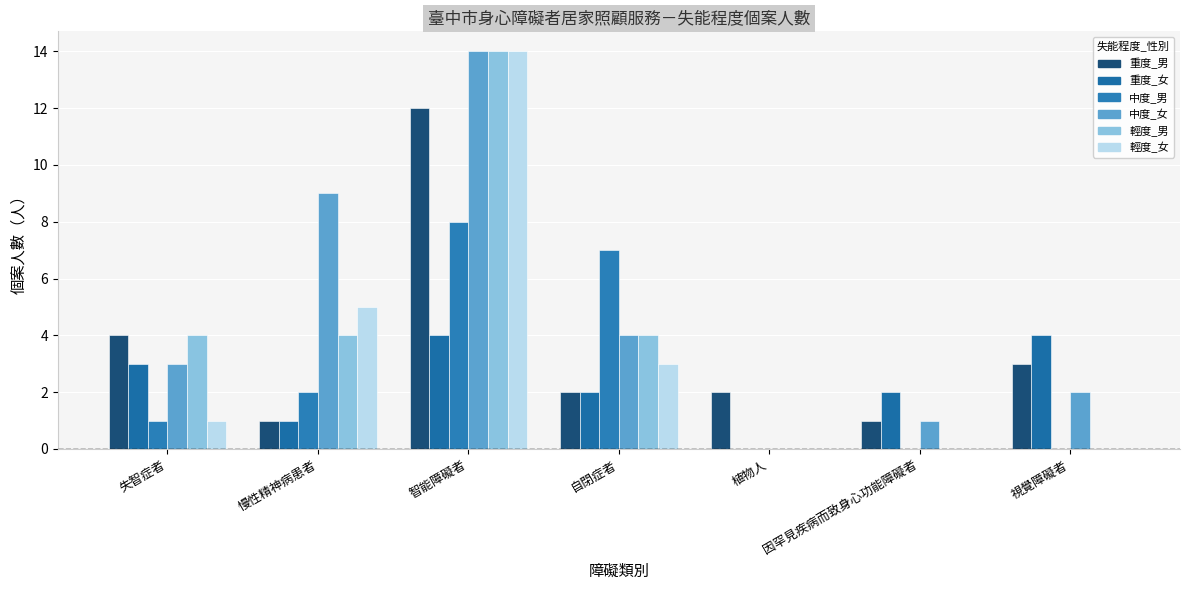

How many data points does each series have?

7